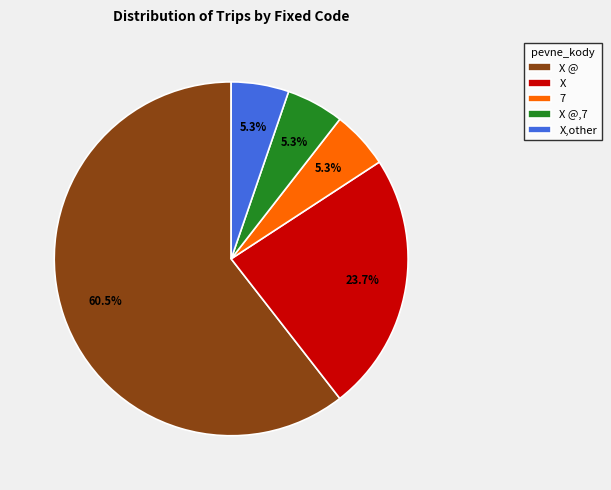

Is there a majority slice in this chart?

Yes